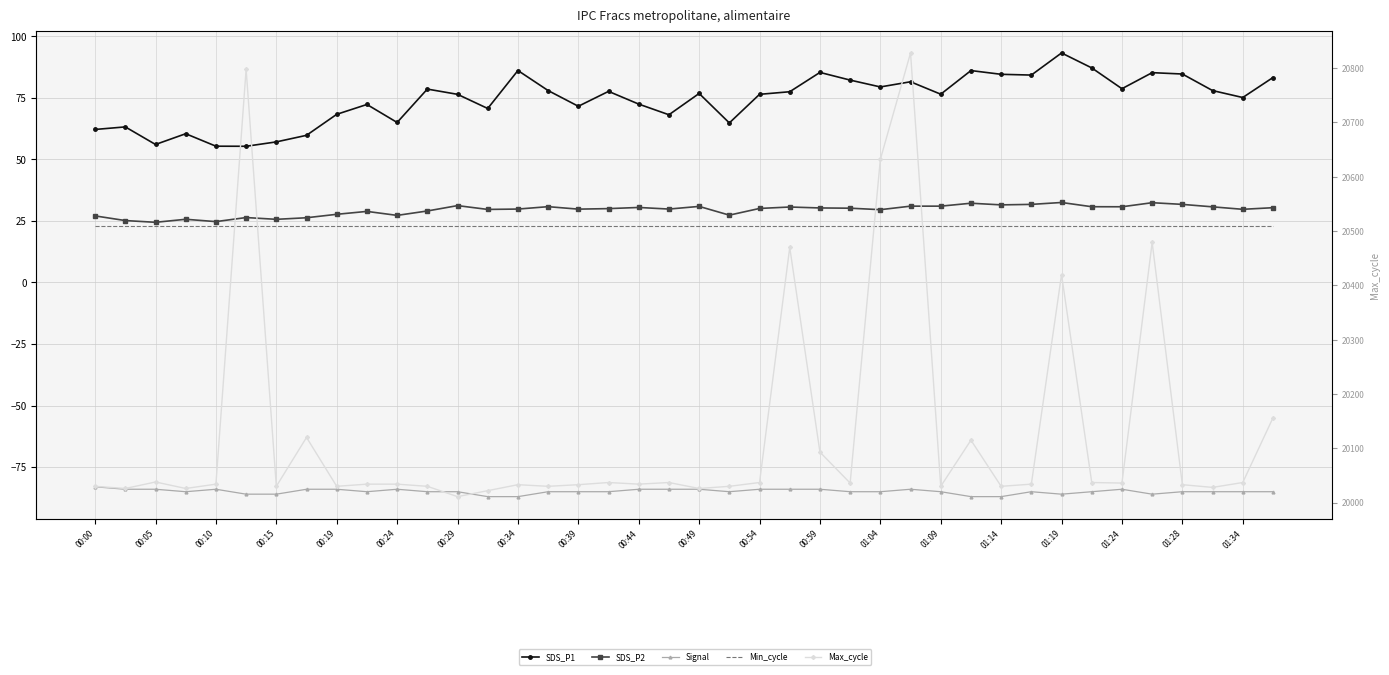

The SDS_P2 series shows 25.1 at 00:05. True or false?

True